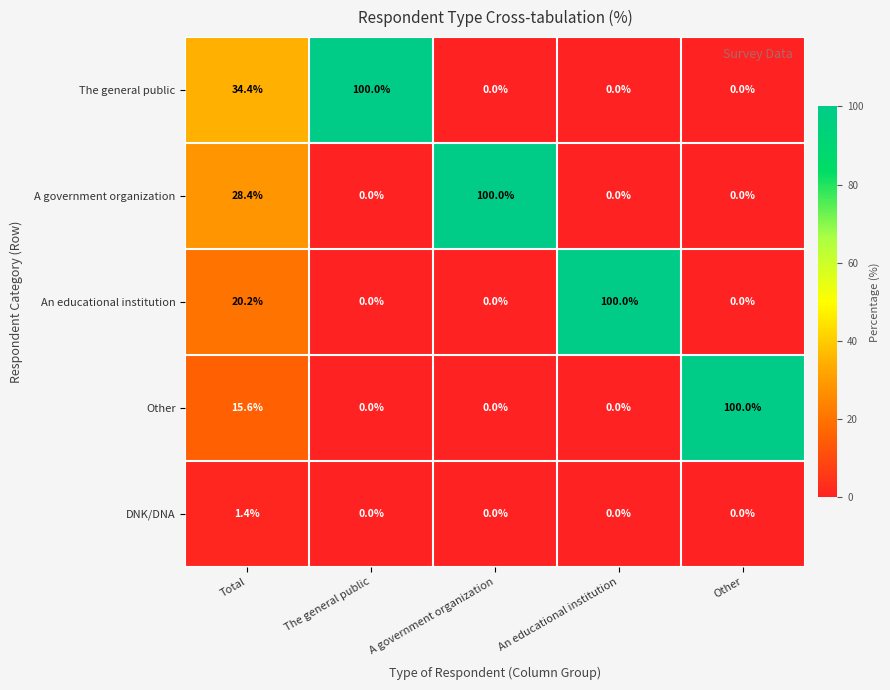

The A government organization series shows 52.4 at Other. True or false?

False